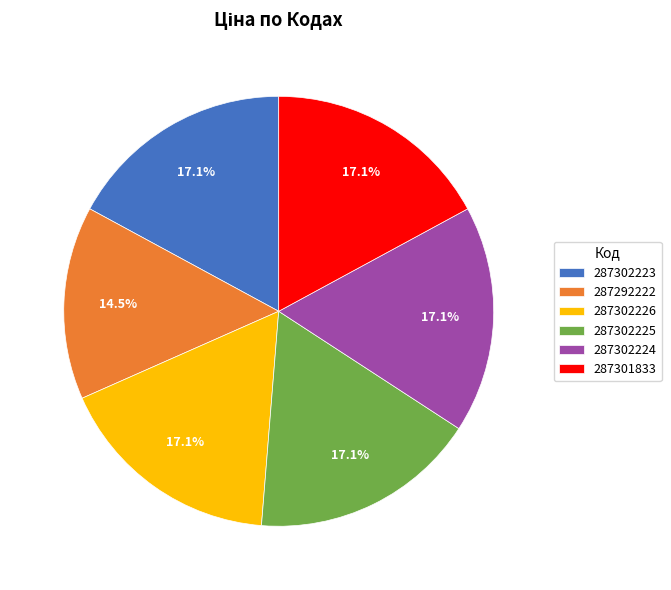

To the nearest percent, what portion does 287302223 represent?

17%